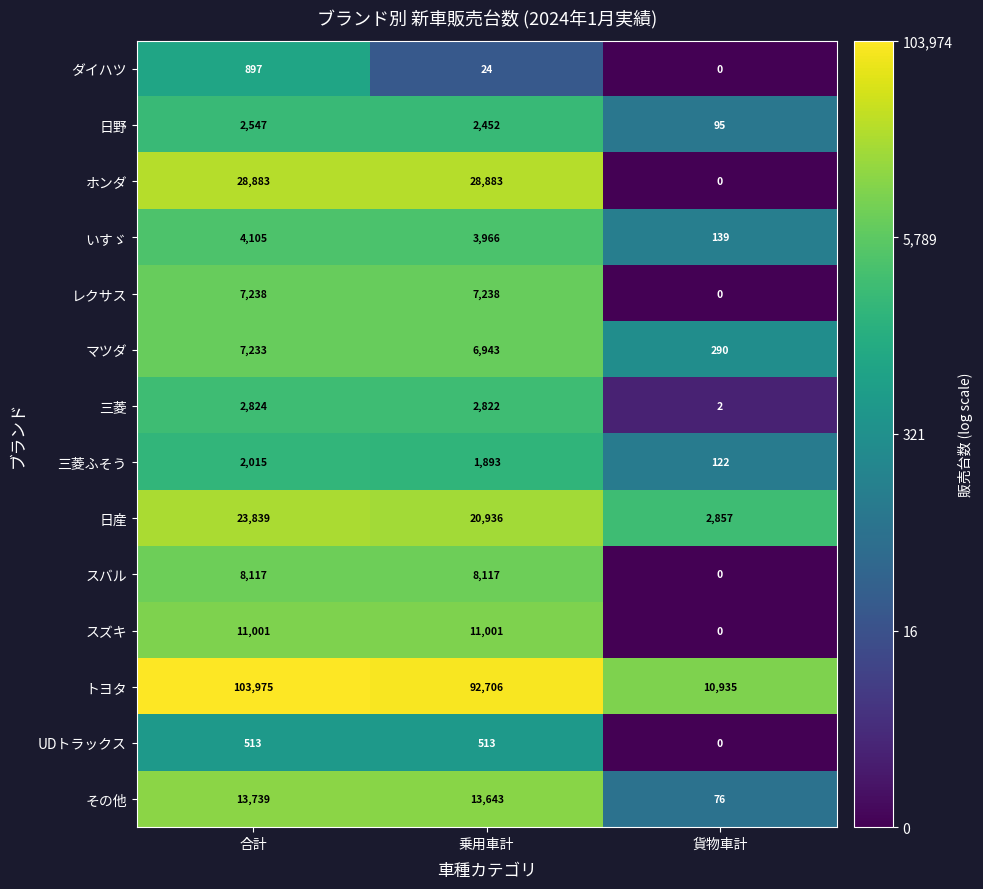

What is the difference between the 日野 values at 貨物車計 and 乗用車計?

2357